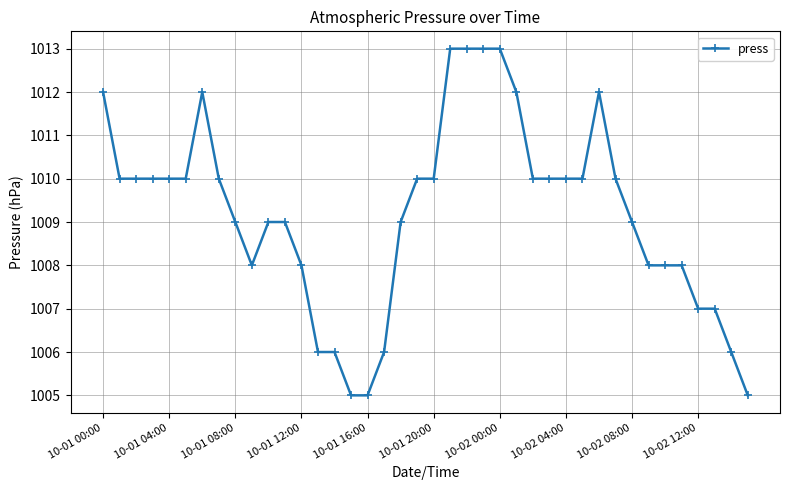

Reading left to right, what are all the values shown in this chart?

1012	1010	1010	1010	1010	1010	1012	1010	1009	1008	1009	1009	1008	1006	1006	1005	1005	1006	1009	1010	1010	1013	1013	1013	1013	1012	1010	1010	1010	1010	1012	1010	1009	1008	1008	1008	1007	1007	1006	1005